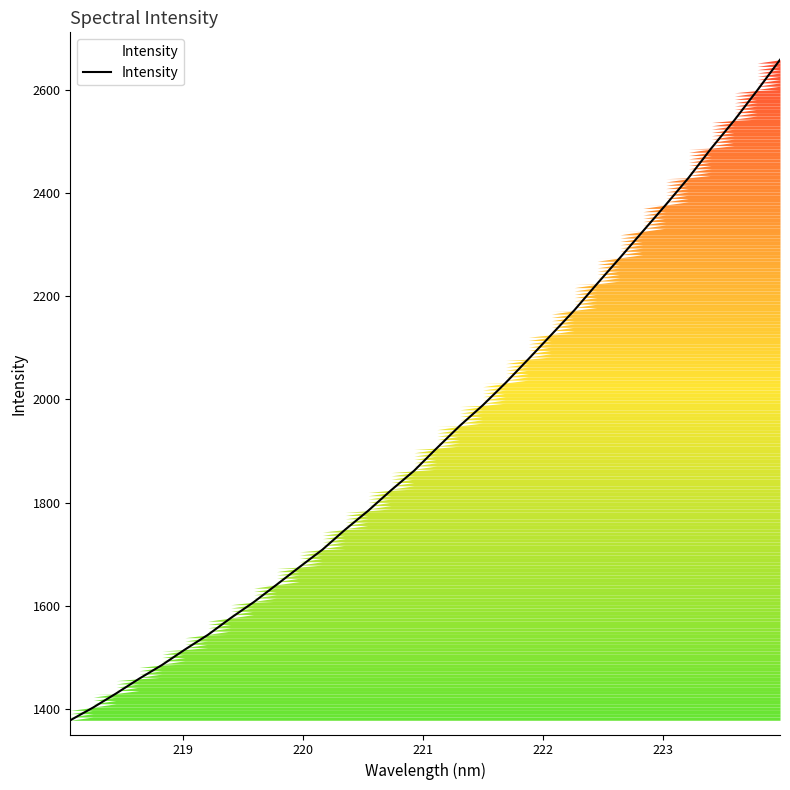

What is the smallest value displayed?

1378.4